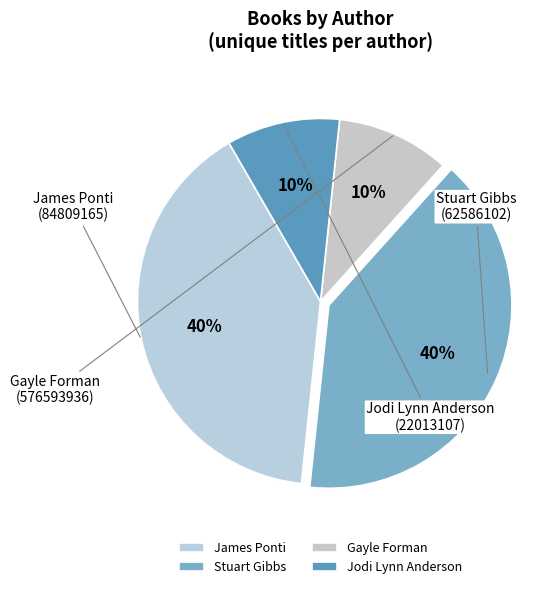

Between Gayle Forman and Stuart Gibbs, which is larger?

Stuart Gibbs